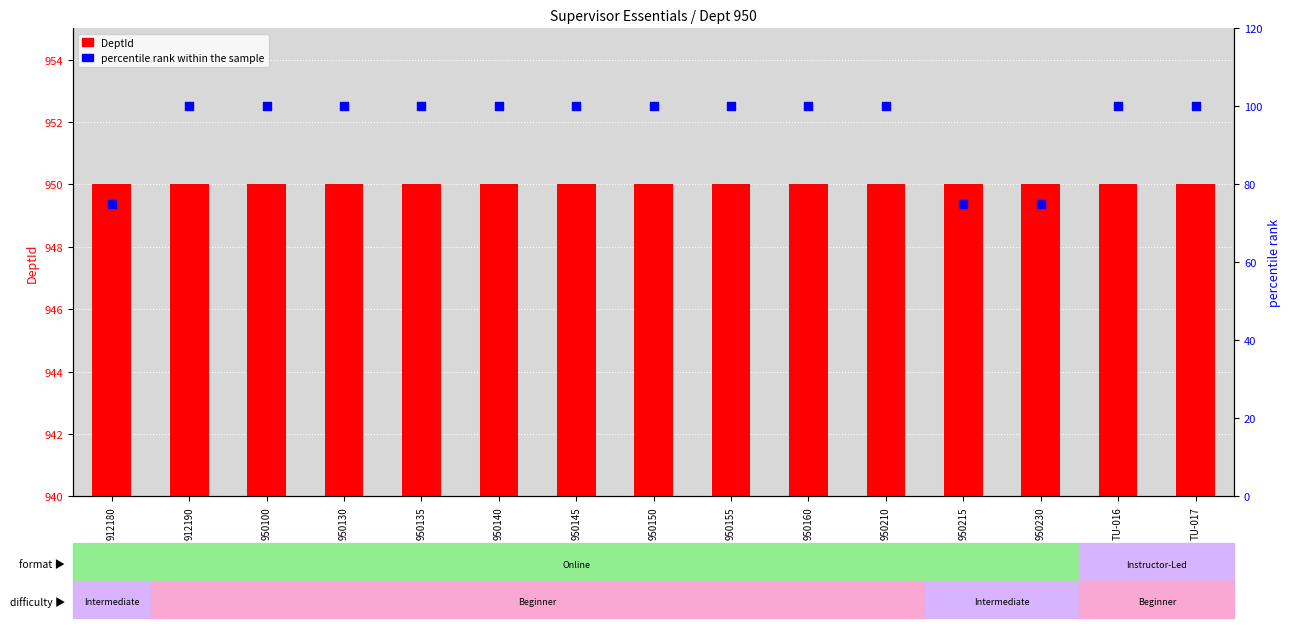

Which series has the widest spread of Y values?

percentile rank within the sample